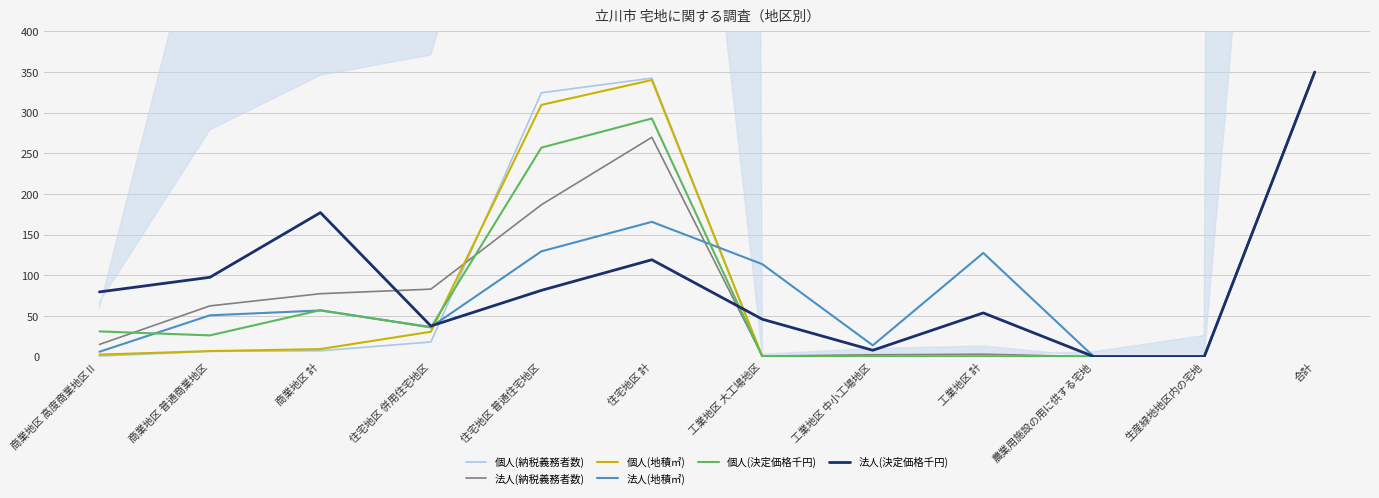

Which series has the widest spread of values?

個人(納税義務者数)